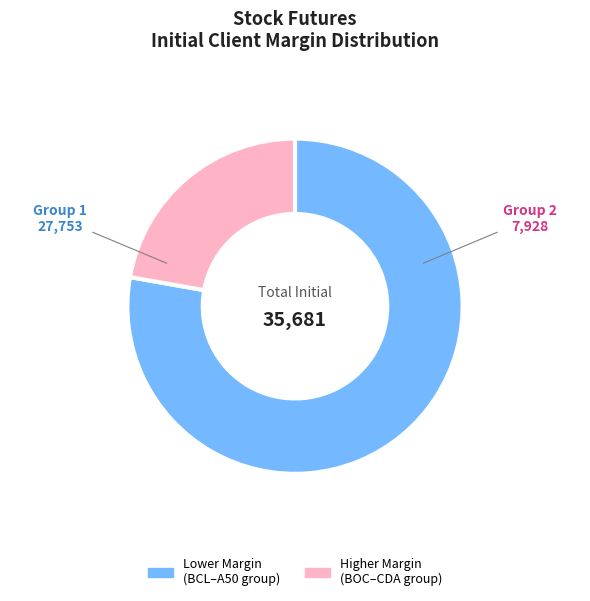

Count the number of slices in the pie.

2